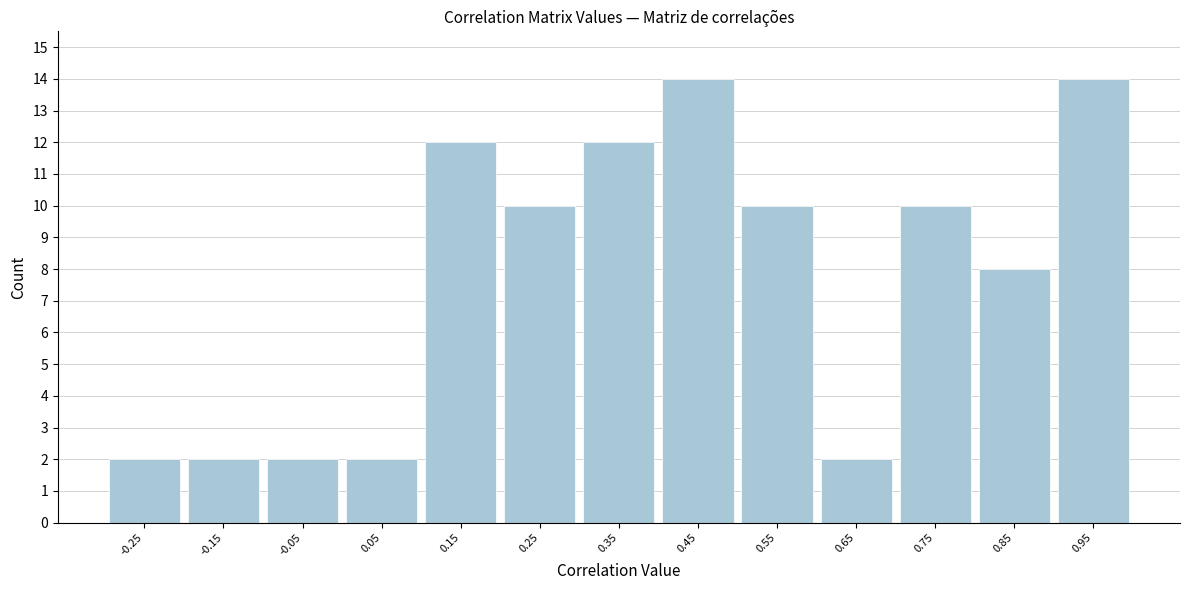

Reading left to right, transcribe this chart: for each bar, give the range it covers on the x-axis and its height. The values are not printed on the chart, so give them approximately, as read against the axis.

-0.3 to -0.2: 2
-0.2 to -0.1: 2
-0.1 to 0.0: 2
0.0 to 0.1: 2
0.1 to 0.2: 12
0.2 to 0.3: 10
0.3 to 0.4: 12
0.4 to 0.5: 14
0.5 to 0.6: 10
0.6 to 0.7: 2
0.7 to 0.8: 10
0.8 to 0.9: 8
0.9 to 1.0: 14